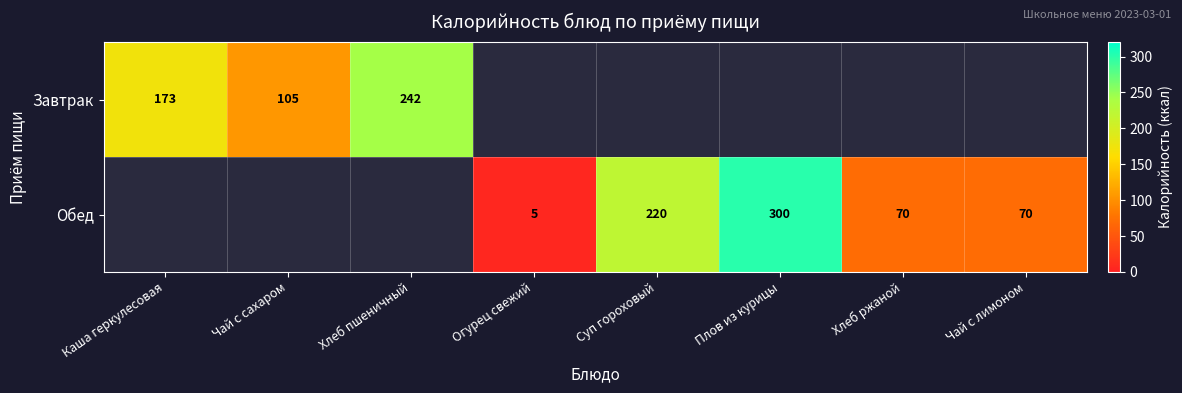

The value of Обед at Хлеб ржаной is 70. True or false?

True